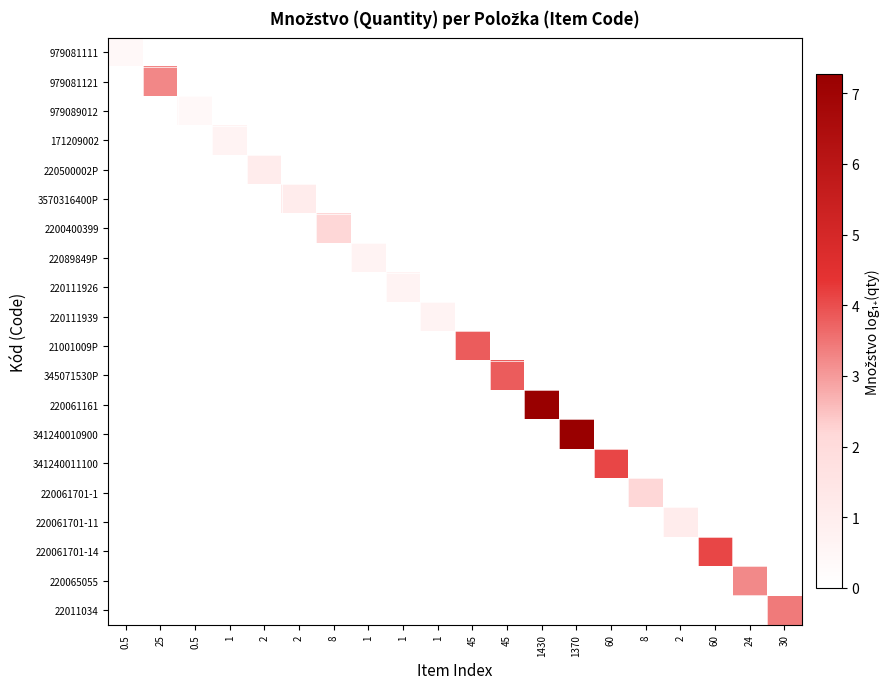

Between 60 and 1, which is larger?

60